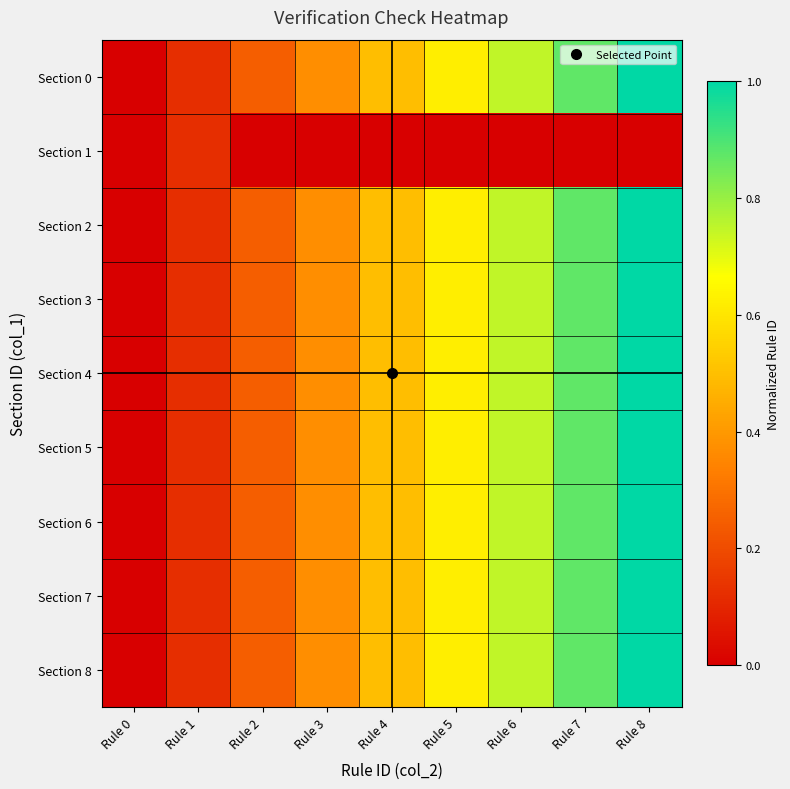

How many data points does each series have?

9